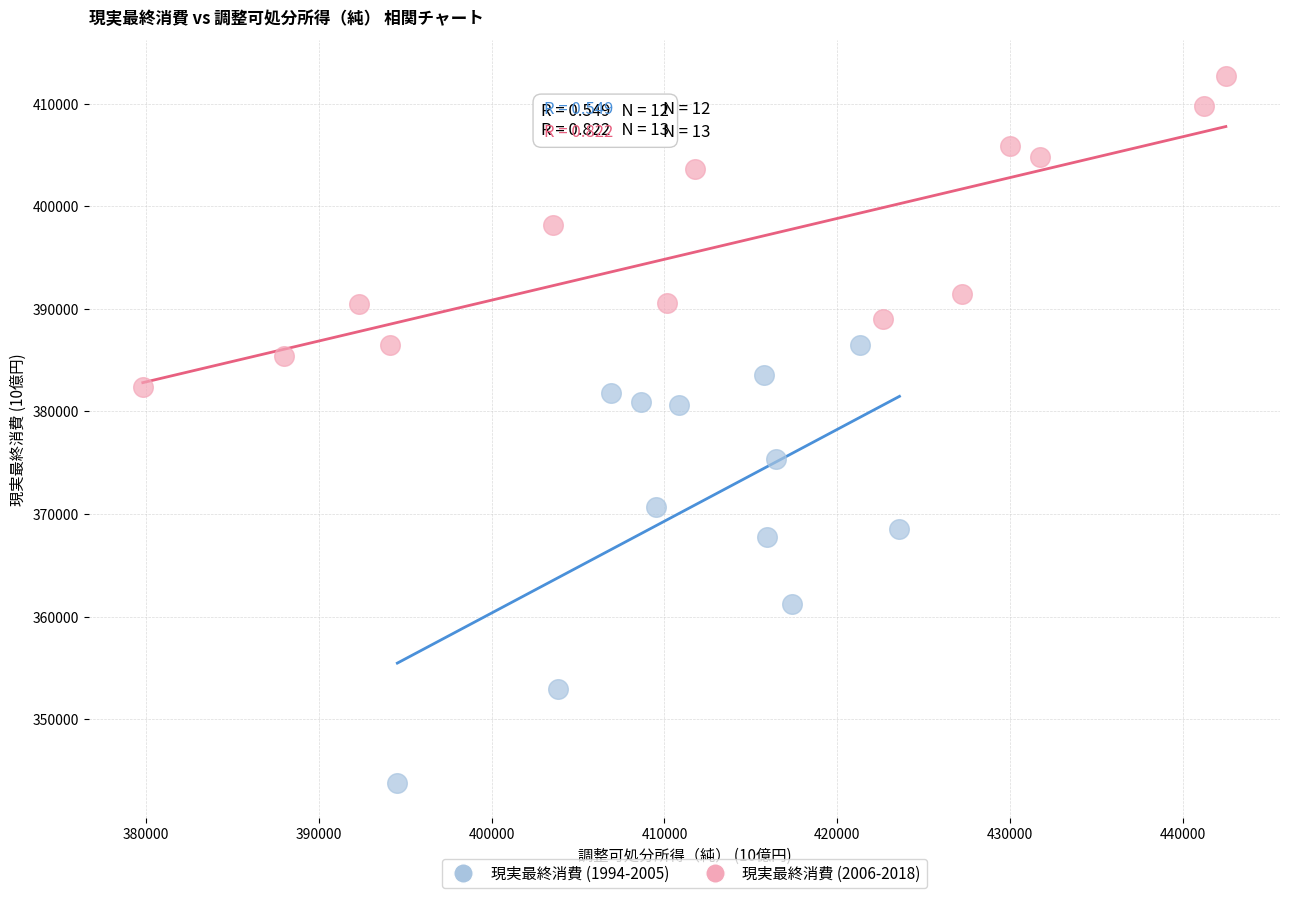

What are all the series names shown in the legend?

現実最終消費 (1994-2005), 現実最終消費 (2006-2018)